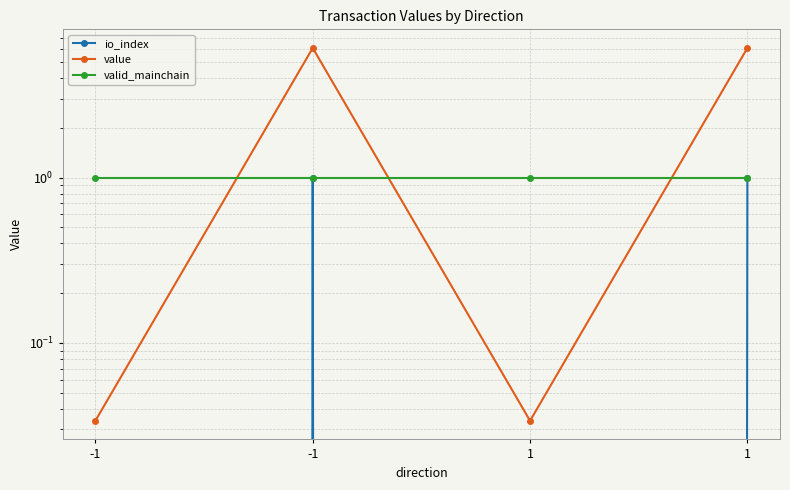

Is it true that value equals 0.0 at 1?

False